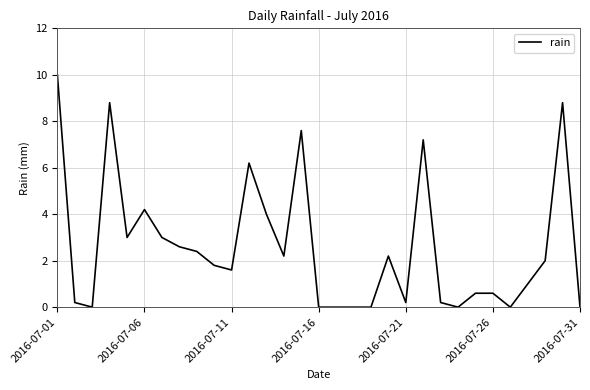

What is the greatest value displayed?

10.0